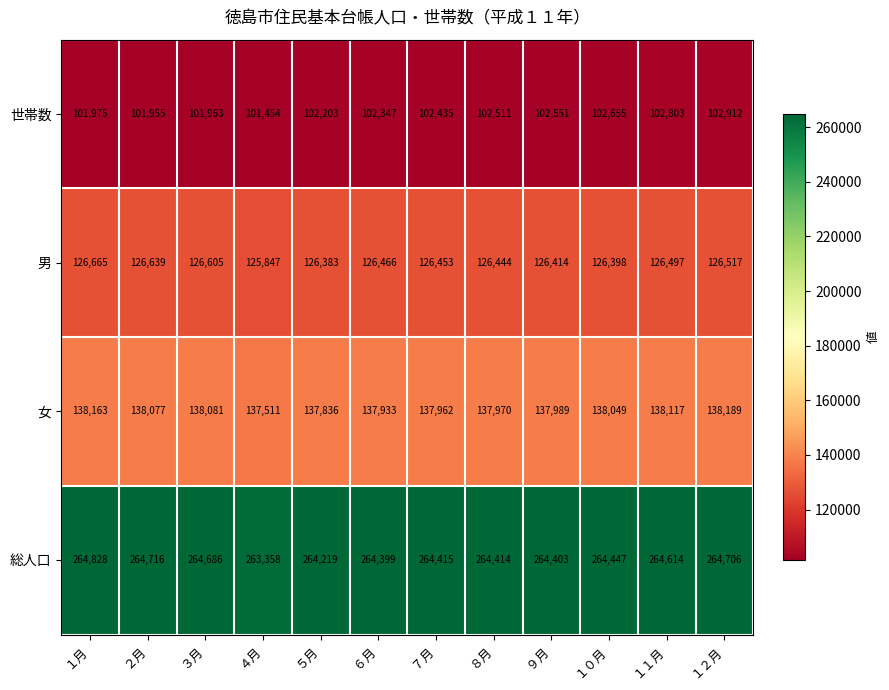

What is the average value of the 世帯数 series?

102314